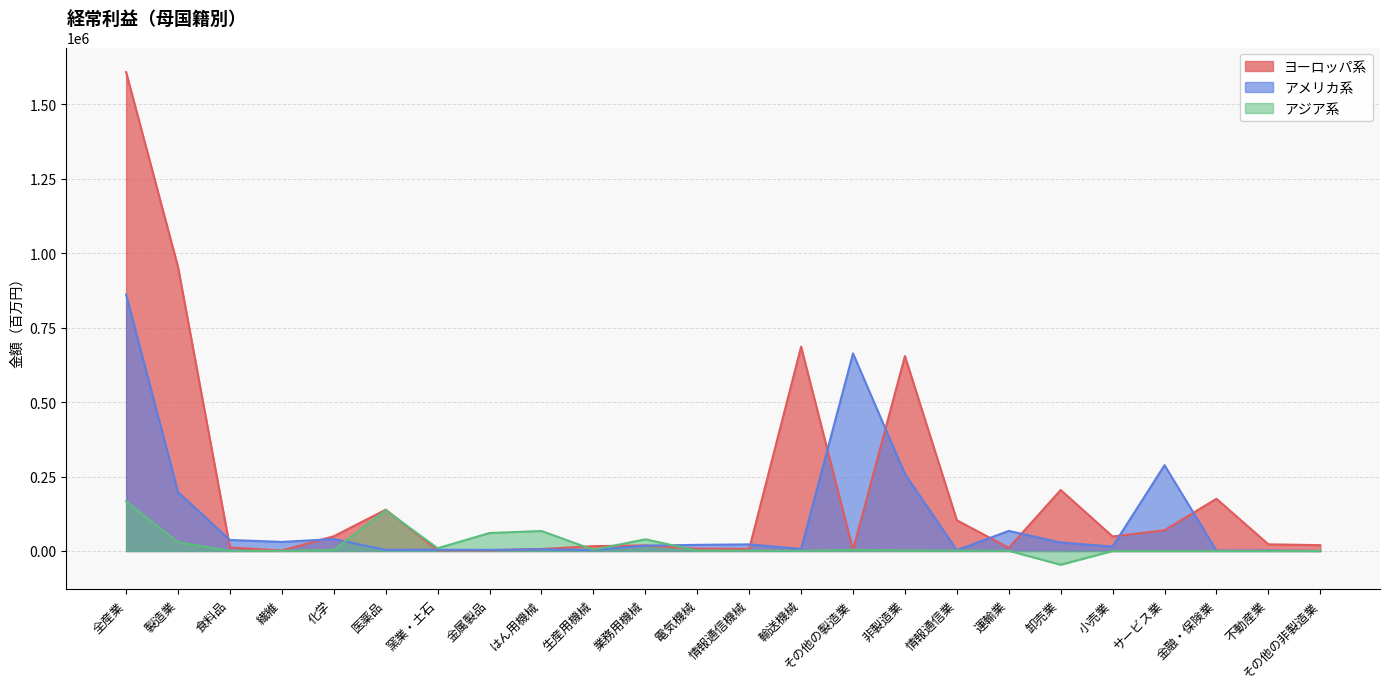

In アジア系, how many points are higher than both neighbors (excluding endpoints)?

5